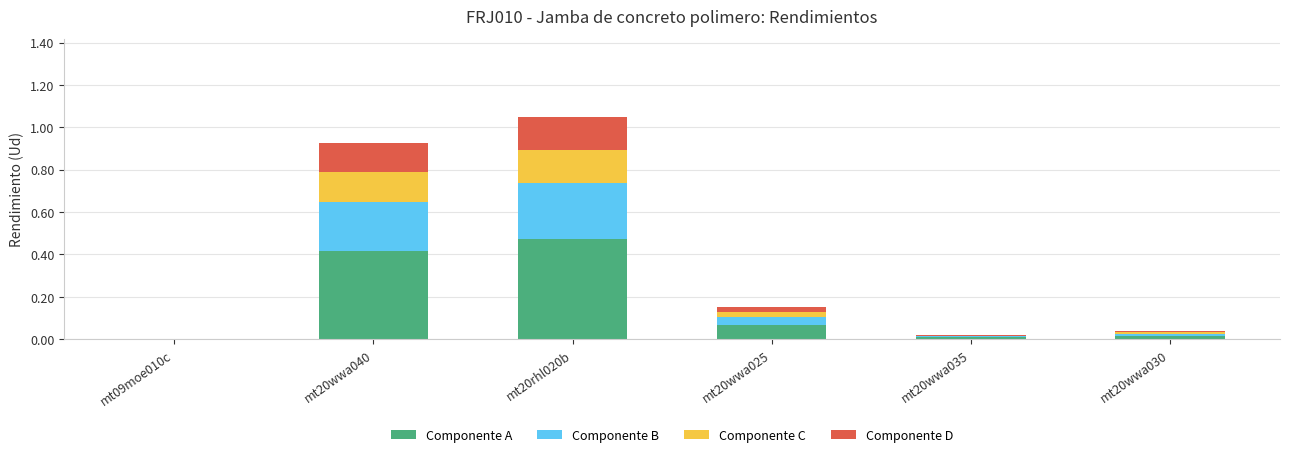

What is the sum of all Componente A values?

1.0